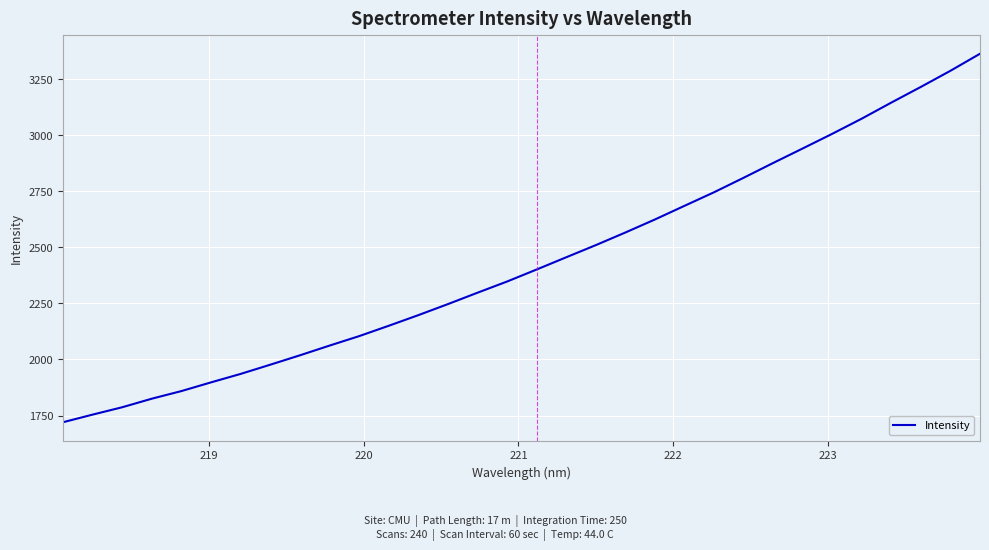

What is the greatest value displayed?

3362.5